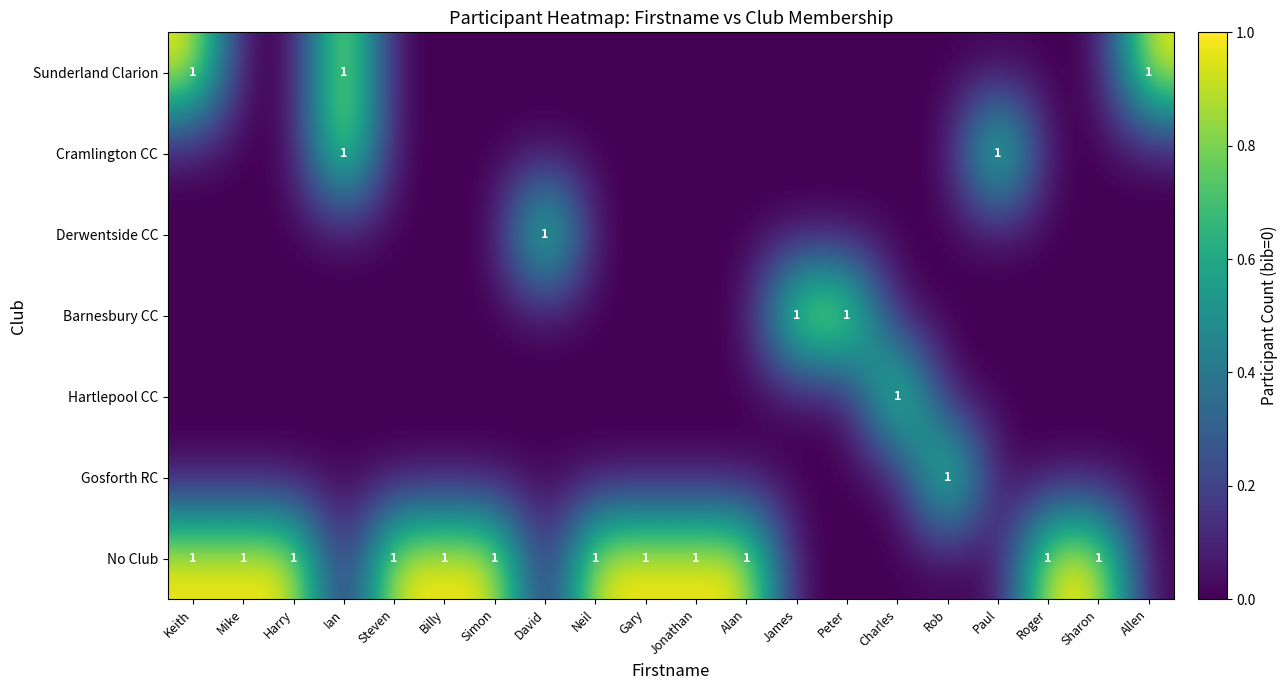

Which series has the largest total across all categories?

No Club